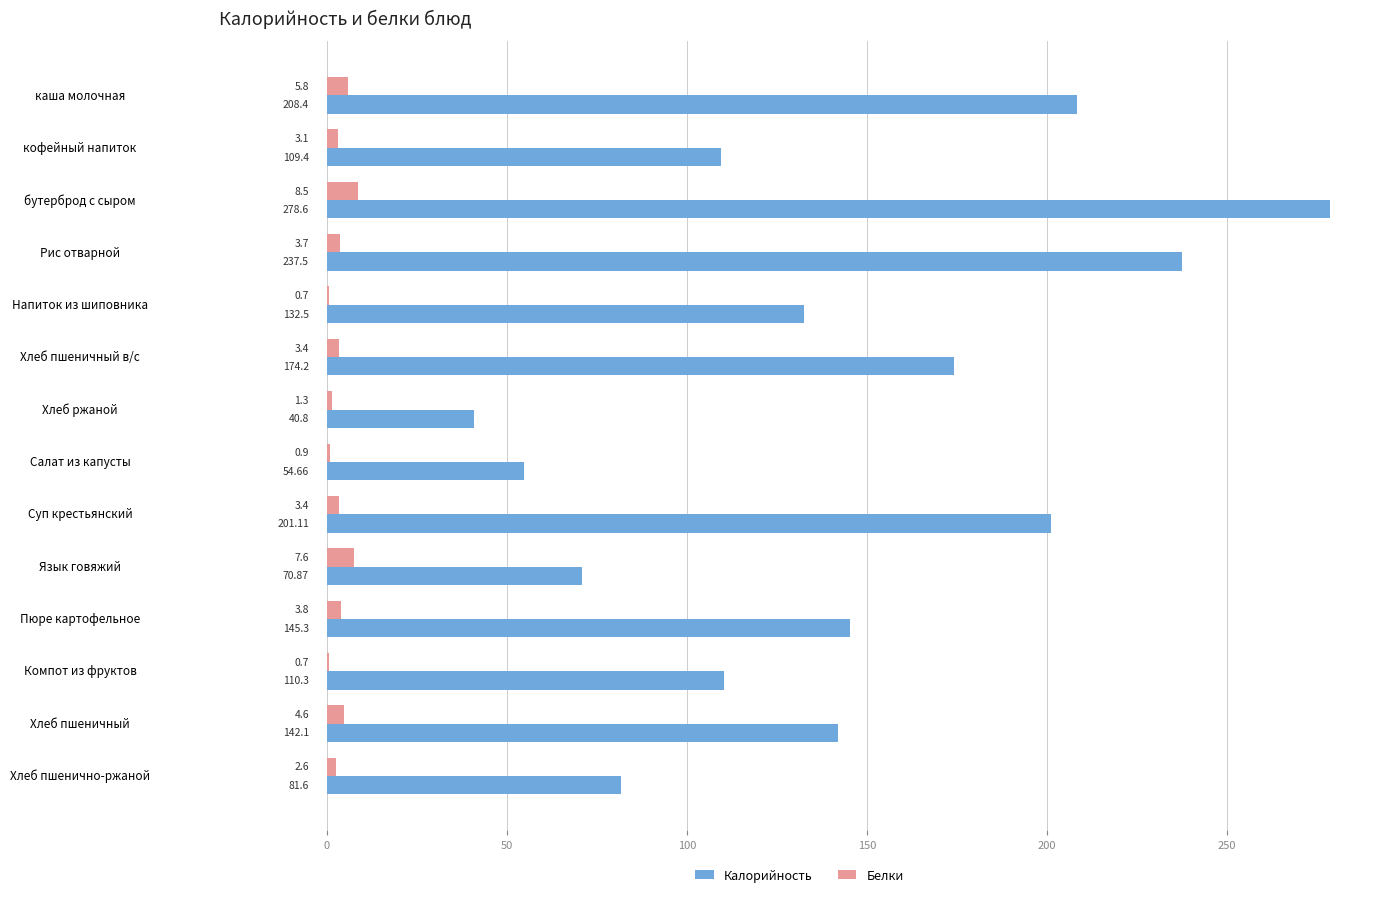

What is the highest value of the Белки series?

8.5